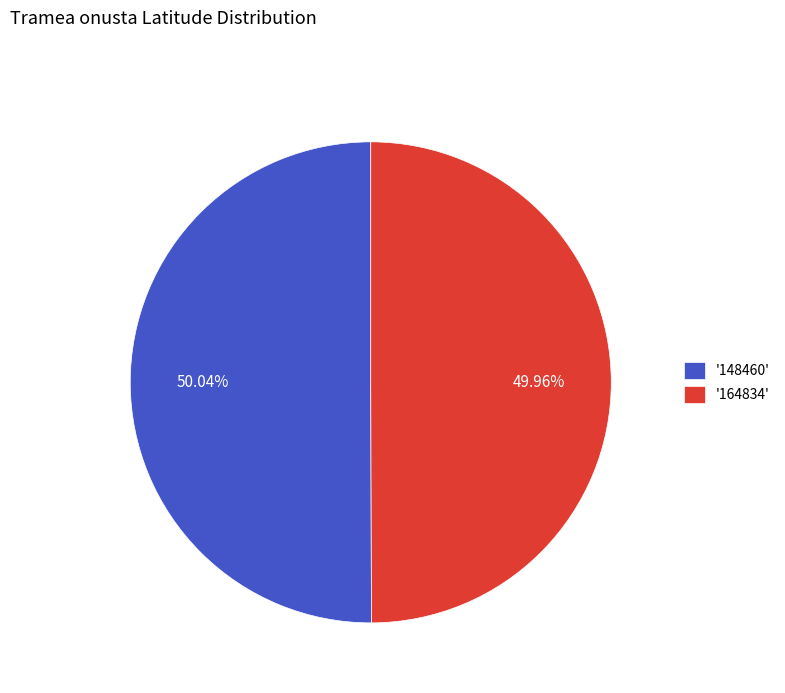

Approximately how many times larger is the value at '164834' compared to '148460'?

1.0